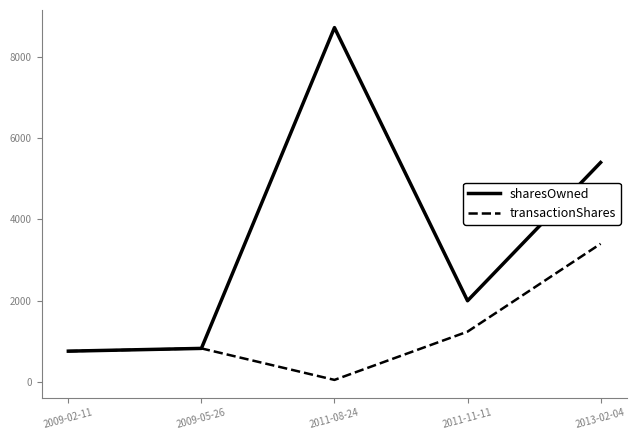

Is the value of sharesOwned at 2009-05-26 greater than the value of transactionShares at 2011-08-24?

Yes